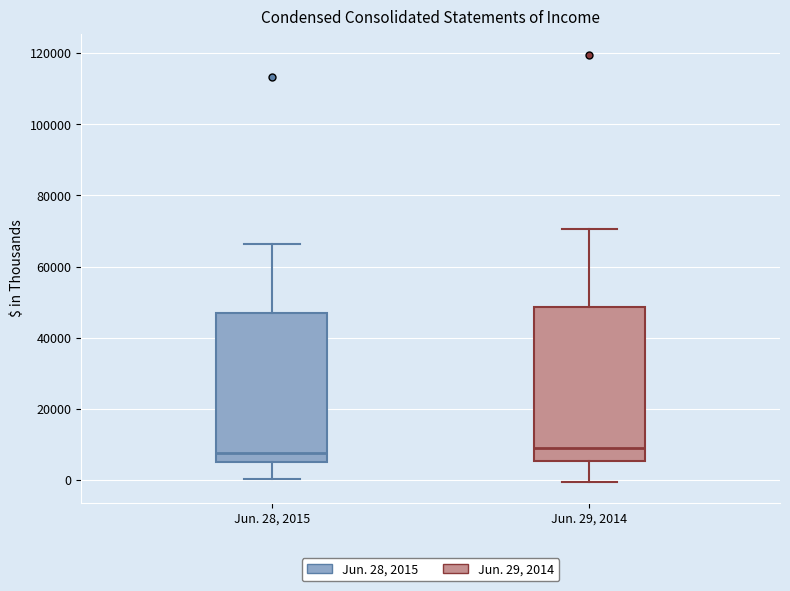

Reading left to right, transcribe this box plot: for each box, give where its median line is, the range the box spans, and where its two whiskers end, as read against the y-axis. The values are not printed on the chart, so give them approximately, as read against the axis.

Jun. 28, 2015: median 8000, box 4000 to 48000, whiskers 0 to 66000
Jun. 29, 2014: median 8000, box 6000 to 48000, whiskers 0 to 70000